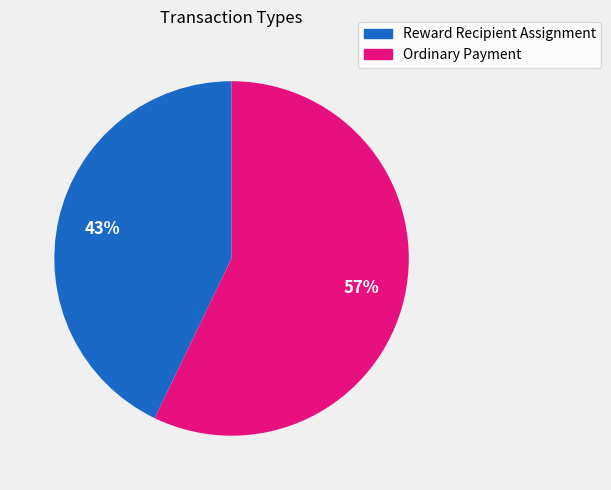

Count the number of slices in the pie.

2